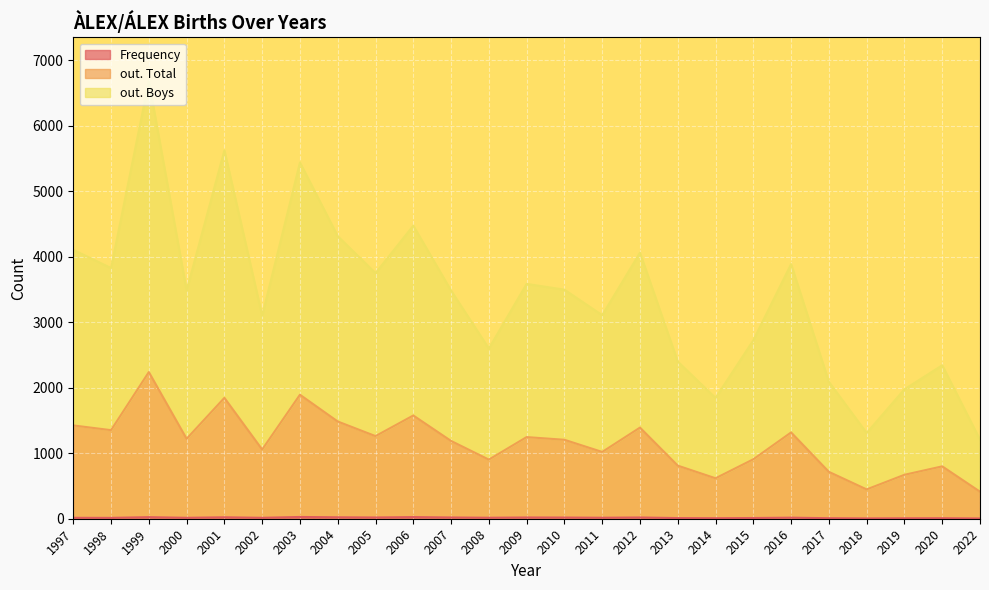

The value of out. Boys at 2018 is 862. True or false?

True